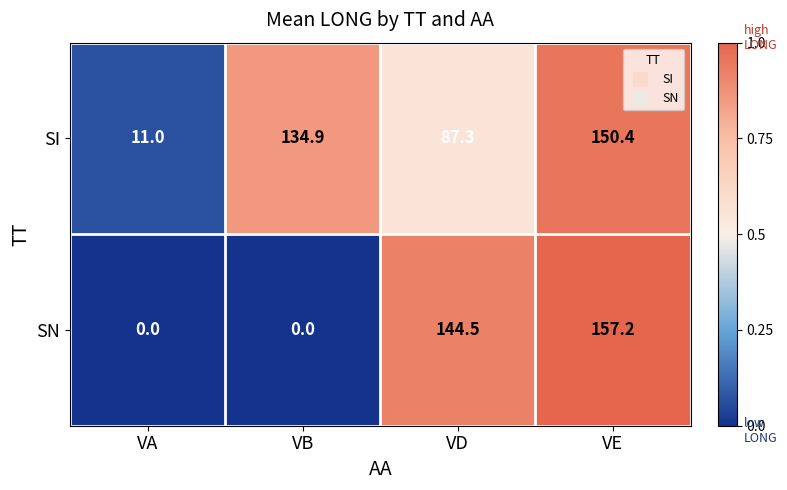

Between VB and VE, which series saw the biggest shift?

SN